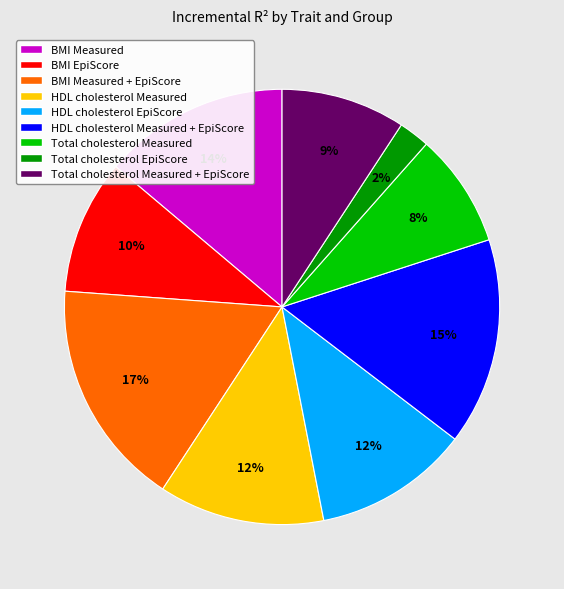

Is it true that BMI EpiScore is 22% of the pie?

False